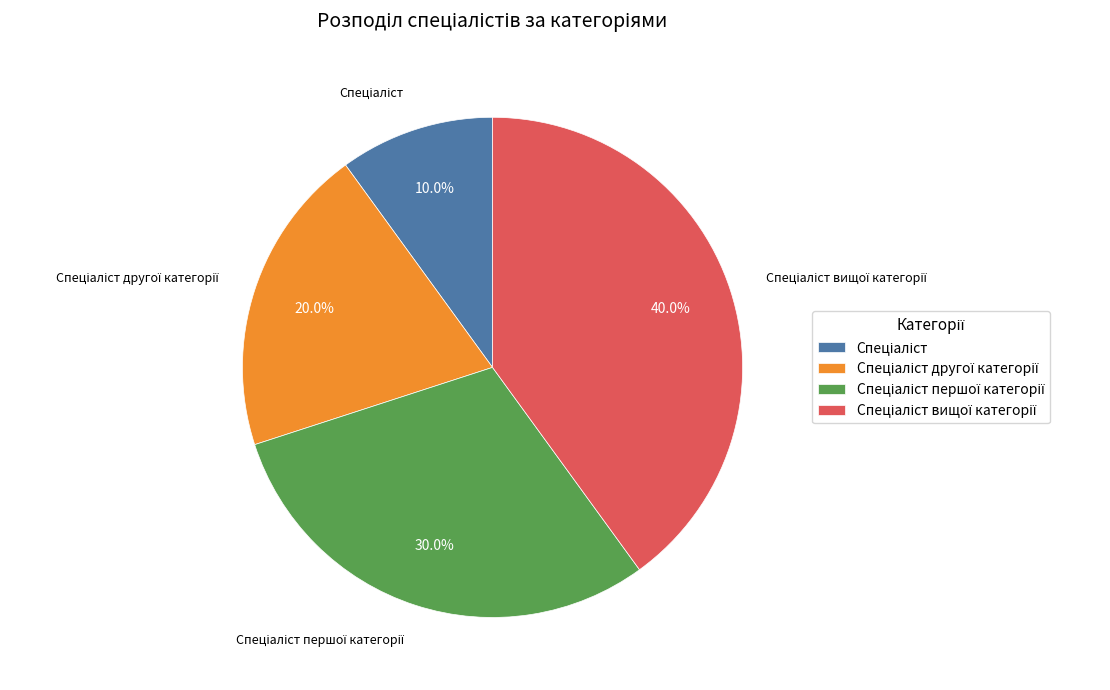

Is there any slice that represents more than half of the pie?

No